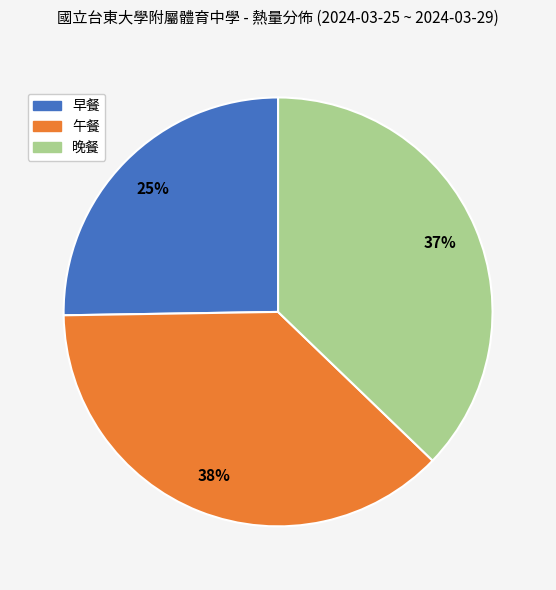

Is there any slice that represents more than half of the pie?

No